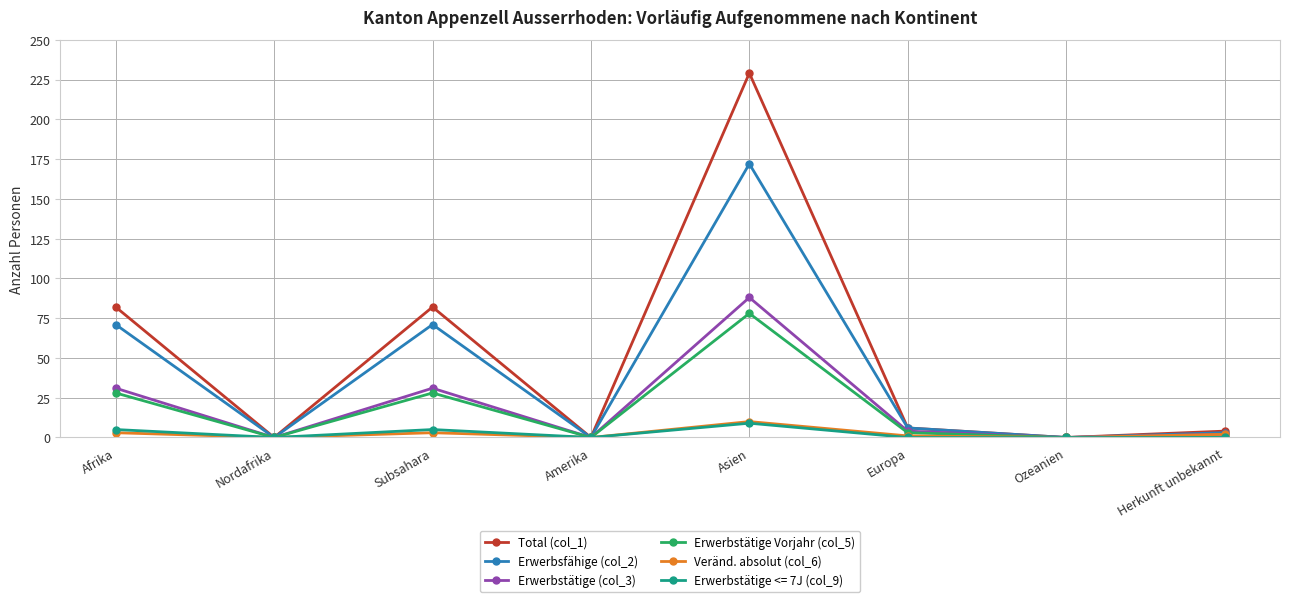

At which category is the sum across all series the highest?

Asien